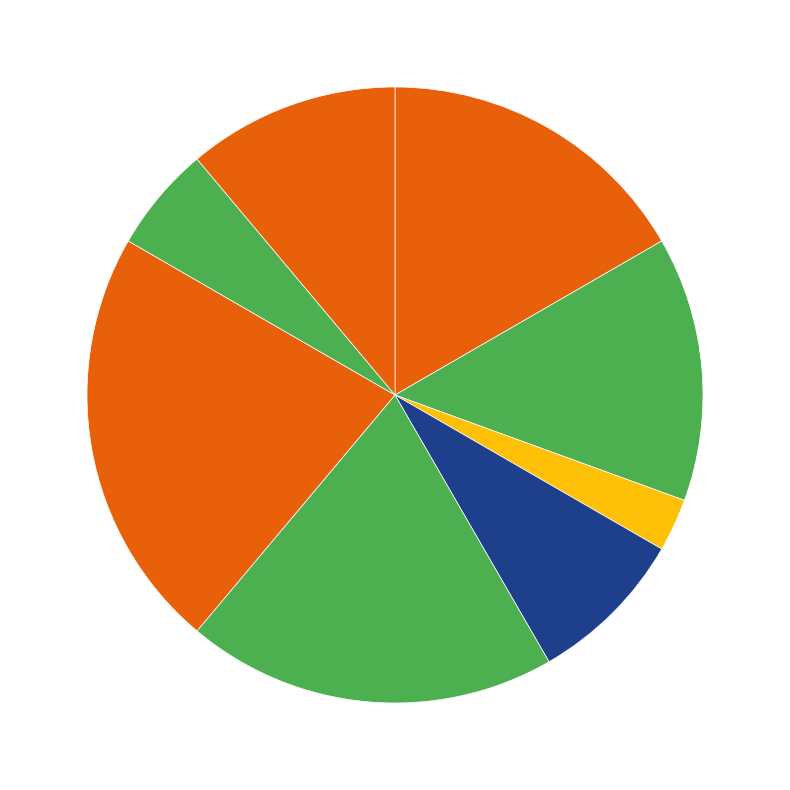

How many slices are in this pie chart?

8